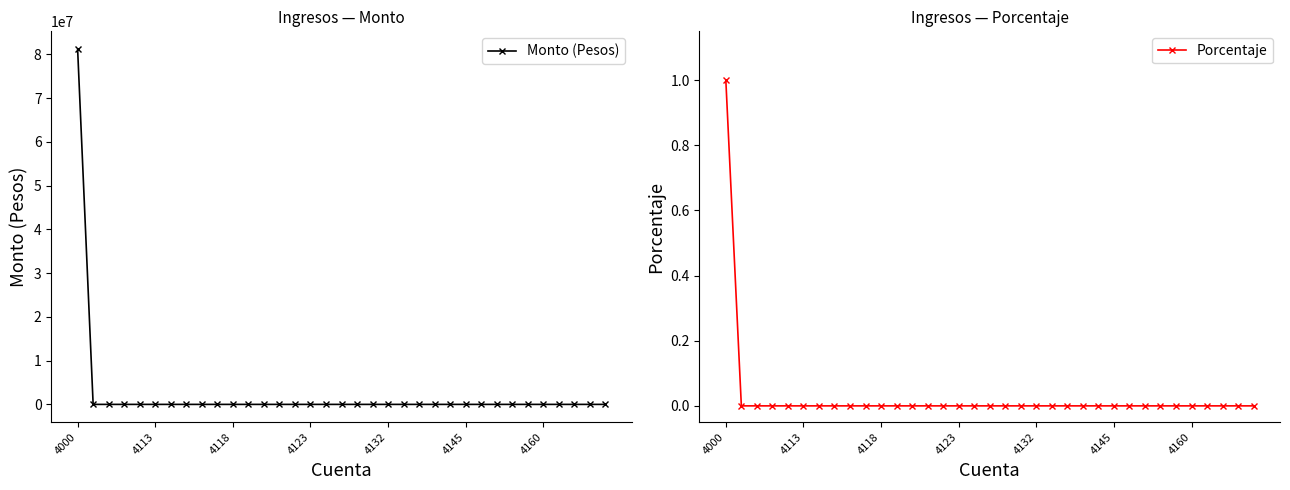

What is the difference between the maximum and minimum values in the Porcentaje series?

1